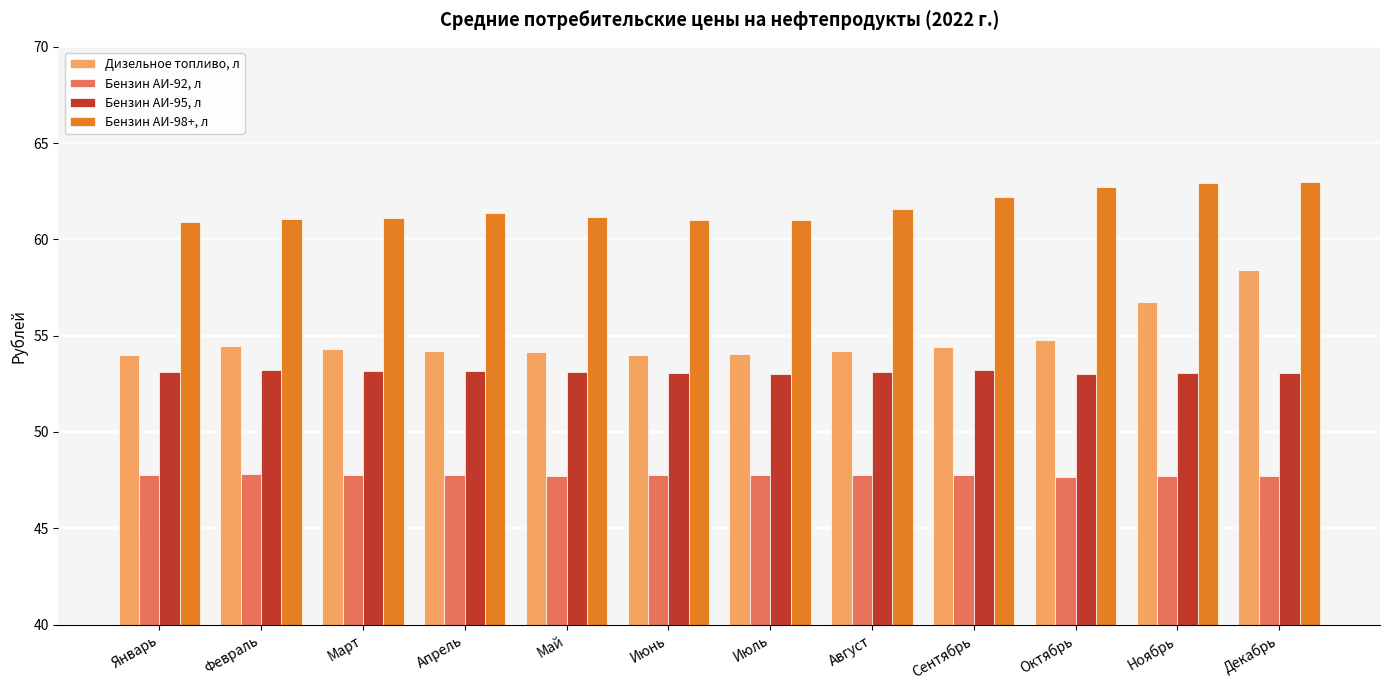

Rank the series by their maximum value, from highest to lowest.

Бензин АИ-98+, л, Дизельное топливо, л, Бензин АИ-95, л, Бензин АИ-92, л